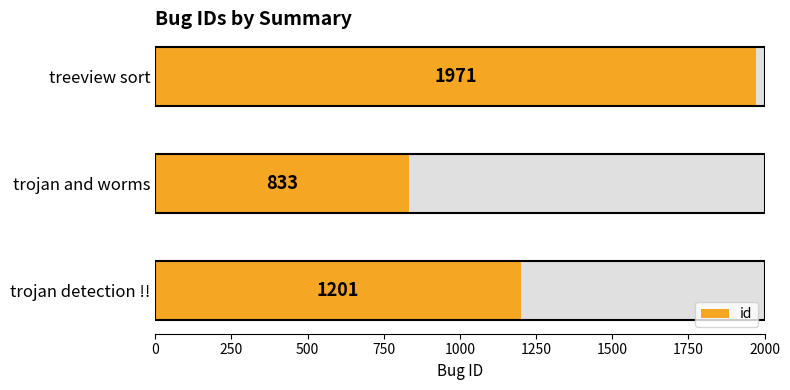

How many distinct data groups are displayed?

1